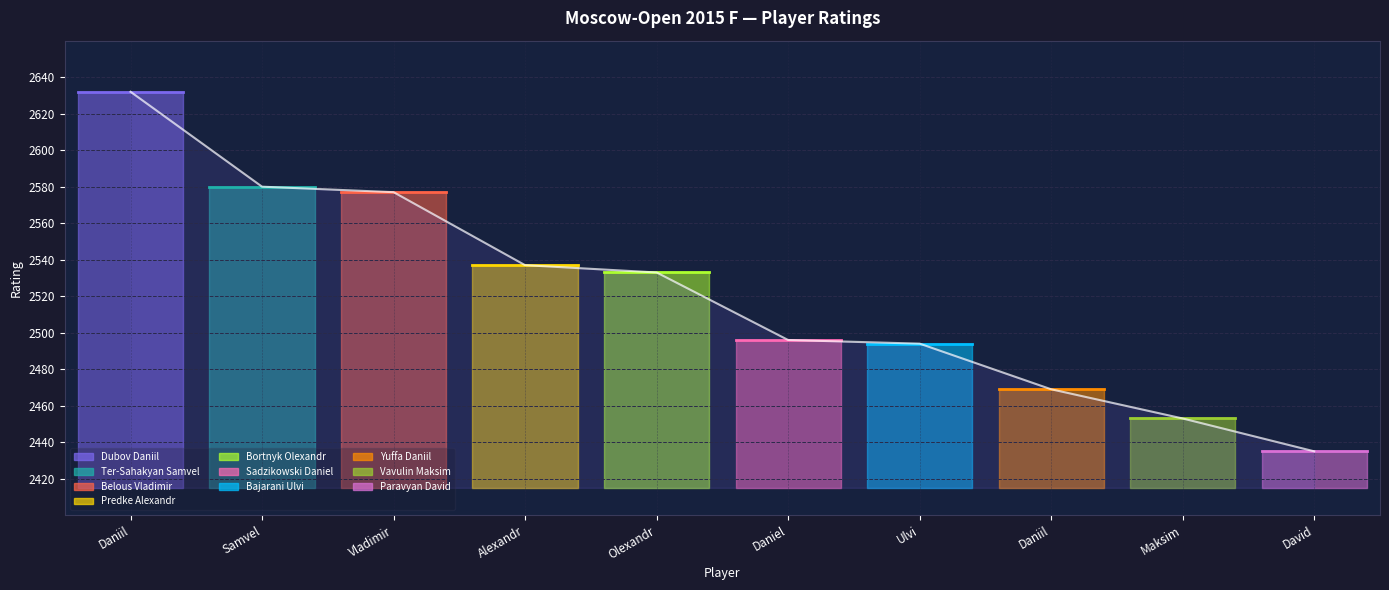

What is the ratio of the value at Vladimir to the value at David?

1.1